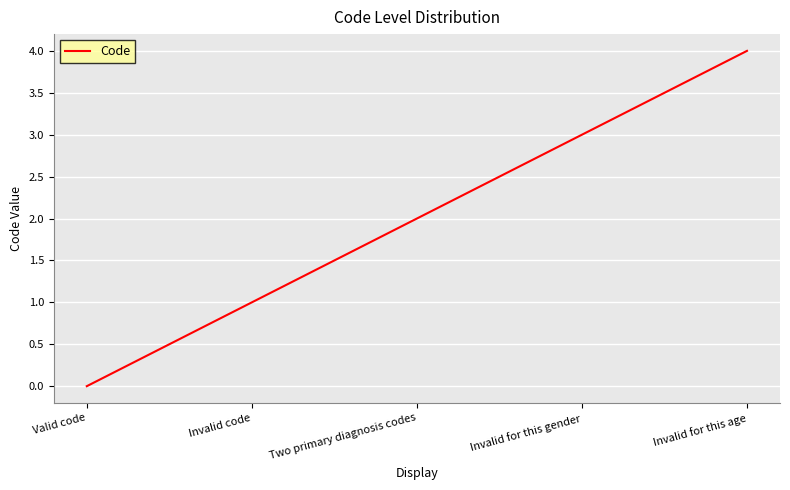

Does the chart have visible grid lines?

Yes